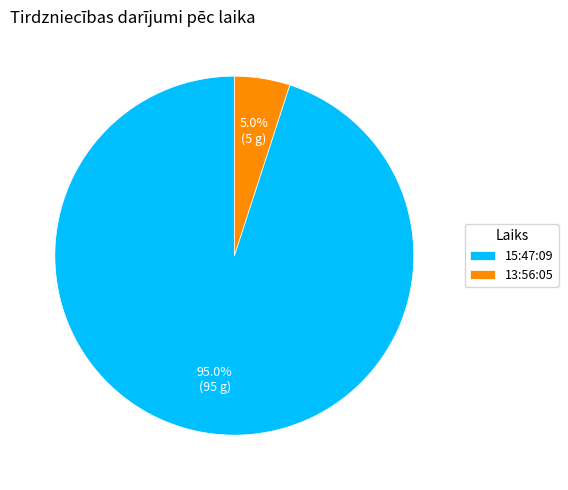

To the nearest percent, what is the difference between the 13:56:05 and 15:47:09 slice percentages?

90%